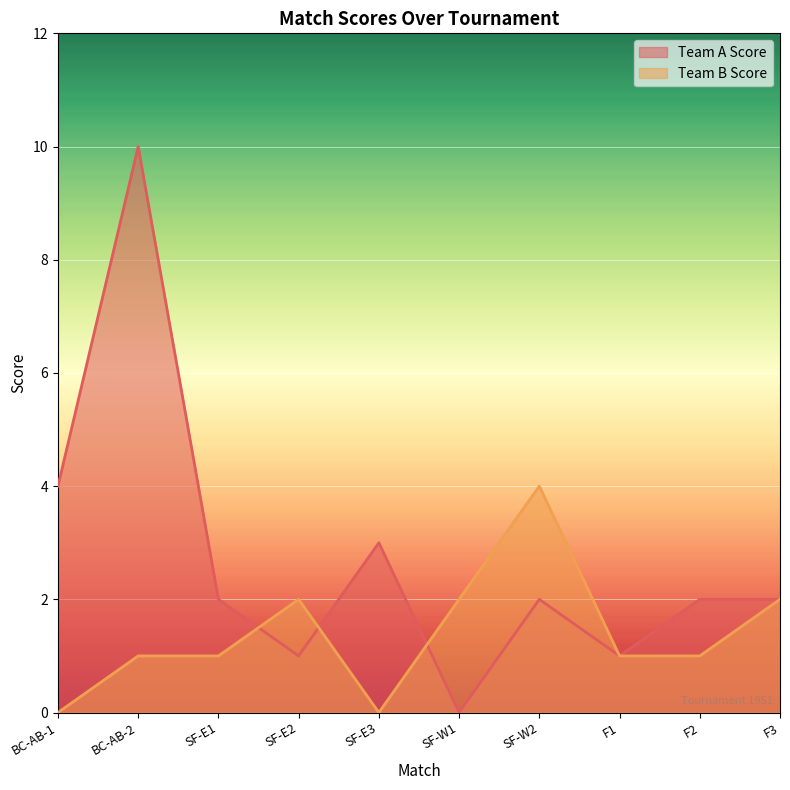

What is the maximum value for Team A Score?

10